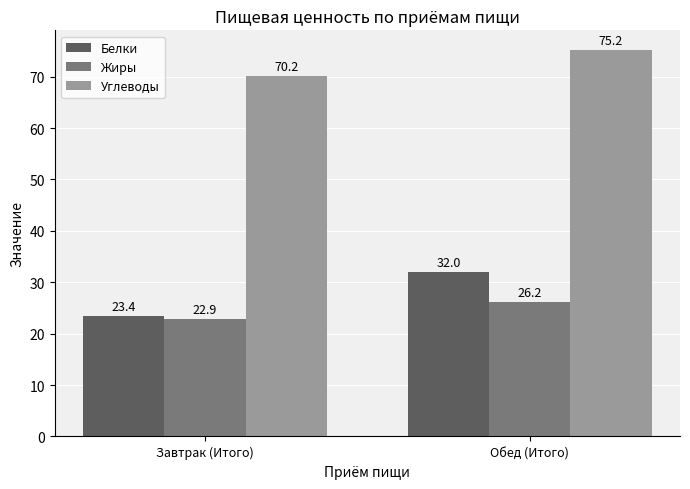

True or false: Белки has a value of 14.1 at Обед (Итого).

False